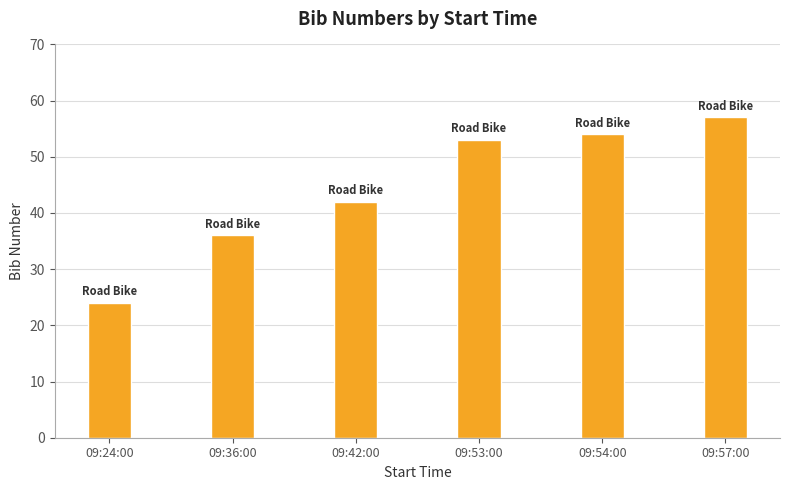

True or false: the data shows 19 at 09:54:00.

False